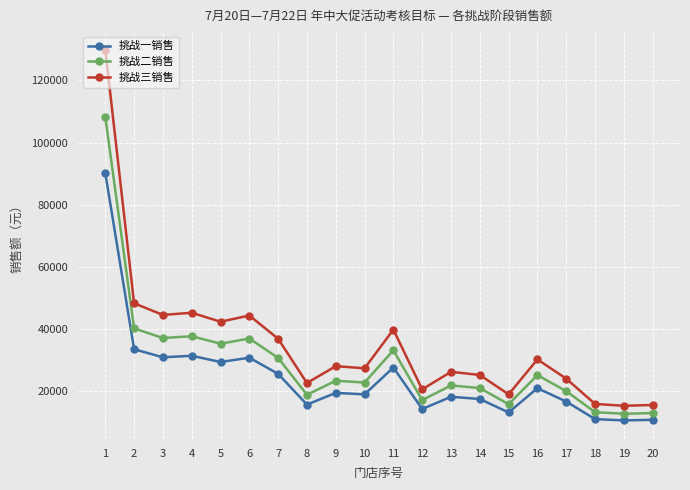

Which series has the largest range (max minus min)?

挑战三销售